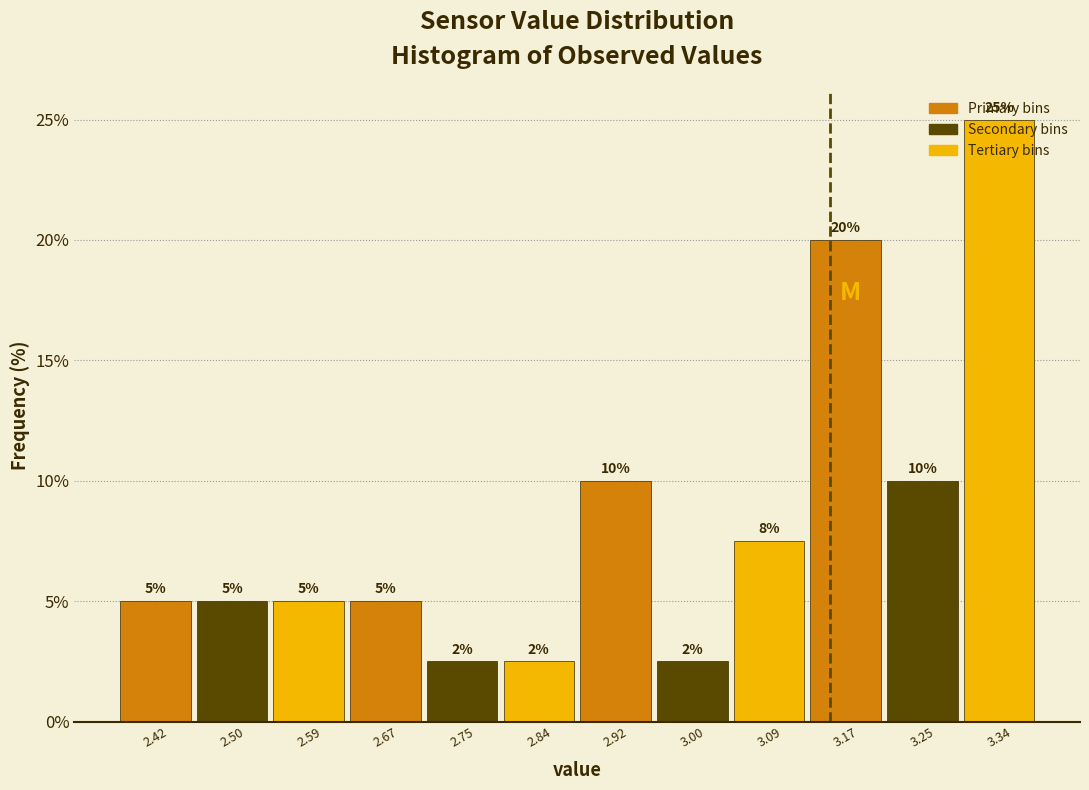

Which range on the x-axis has the tallest bar?

3.30 to 3.38